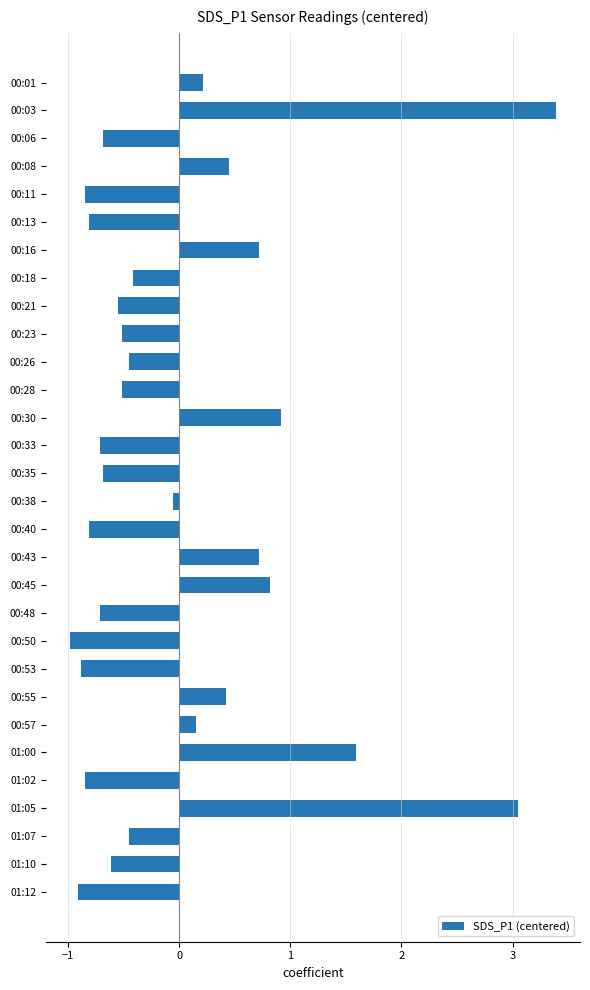

How many values exceed 0?

11